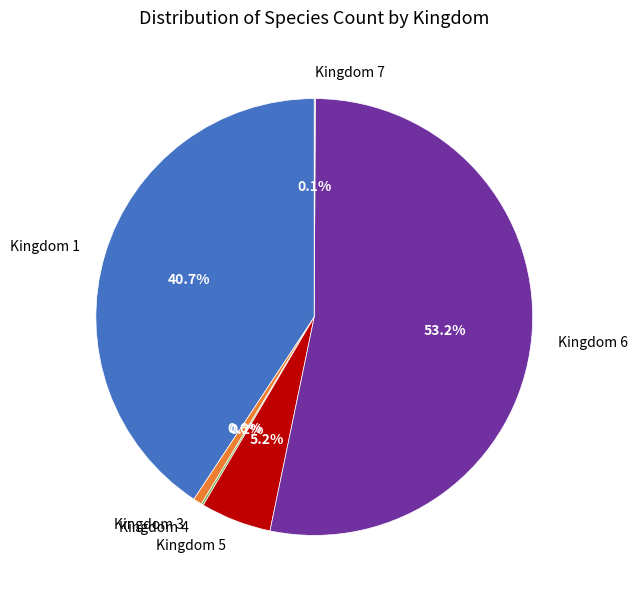

Does any single category account for the majority?

Yes